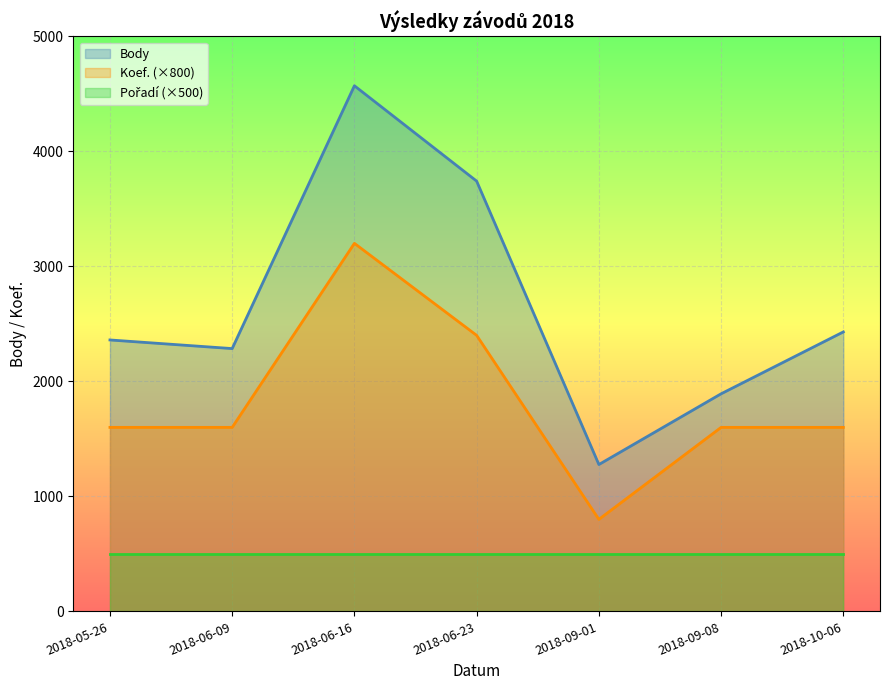

What is the sum of all Body values?

18555